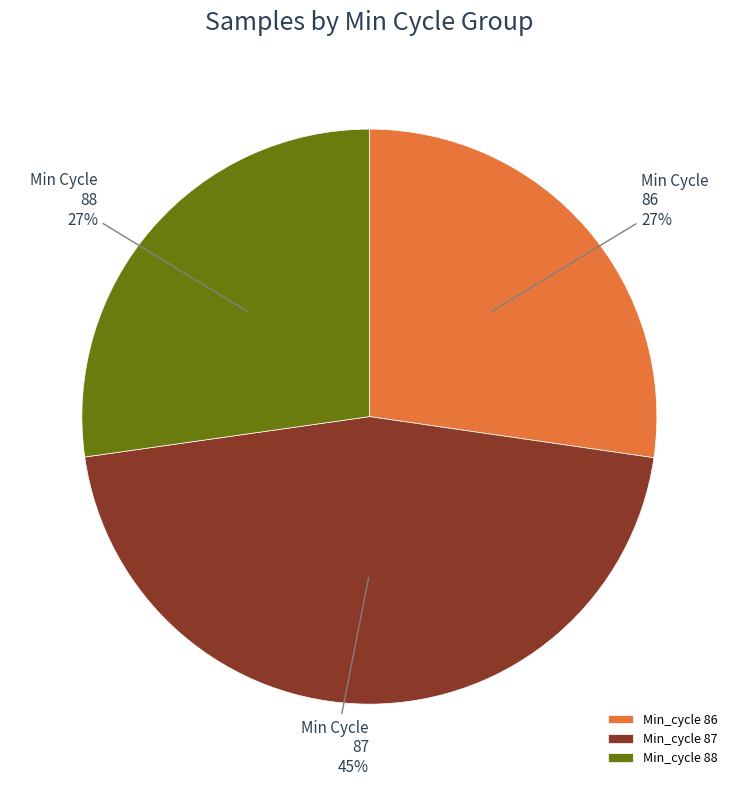

Which slice is the largest?

Min_cycle 87